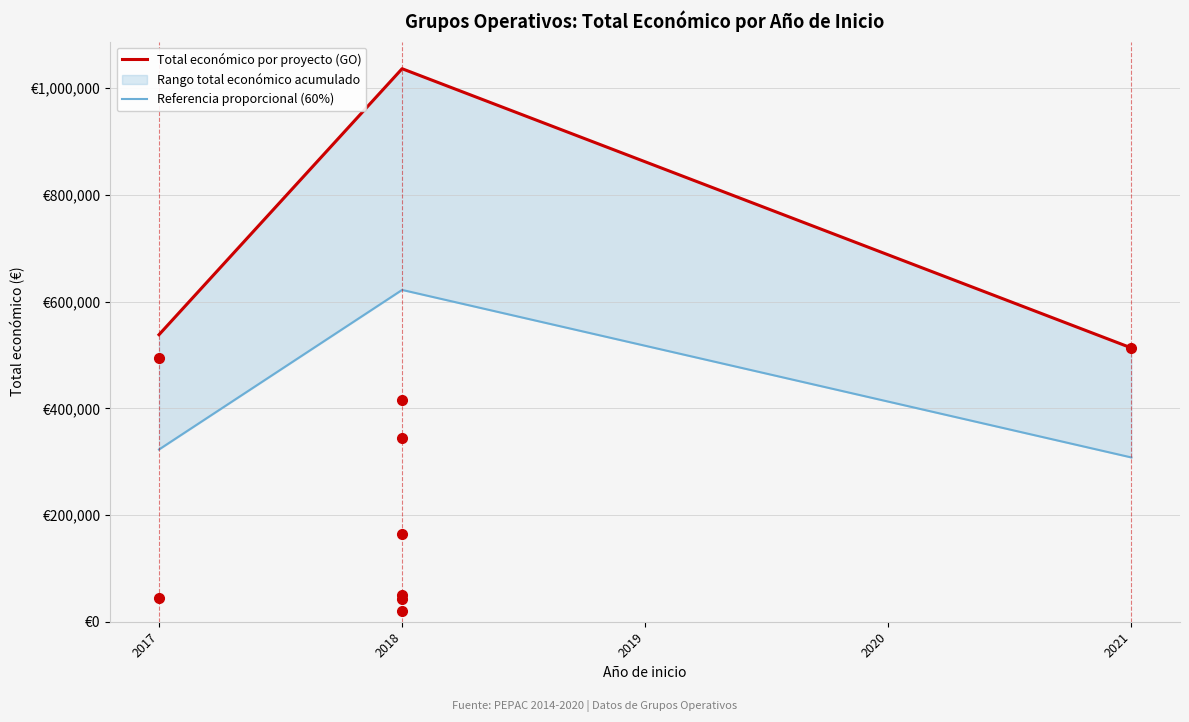

What is the difference between the maximum and minimum values in the Referencia proporcional (60%) series?

314037.6